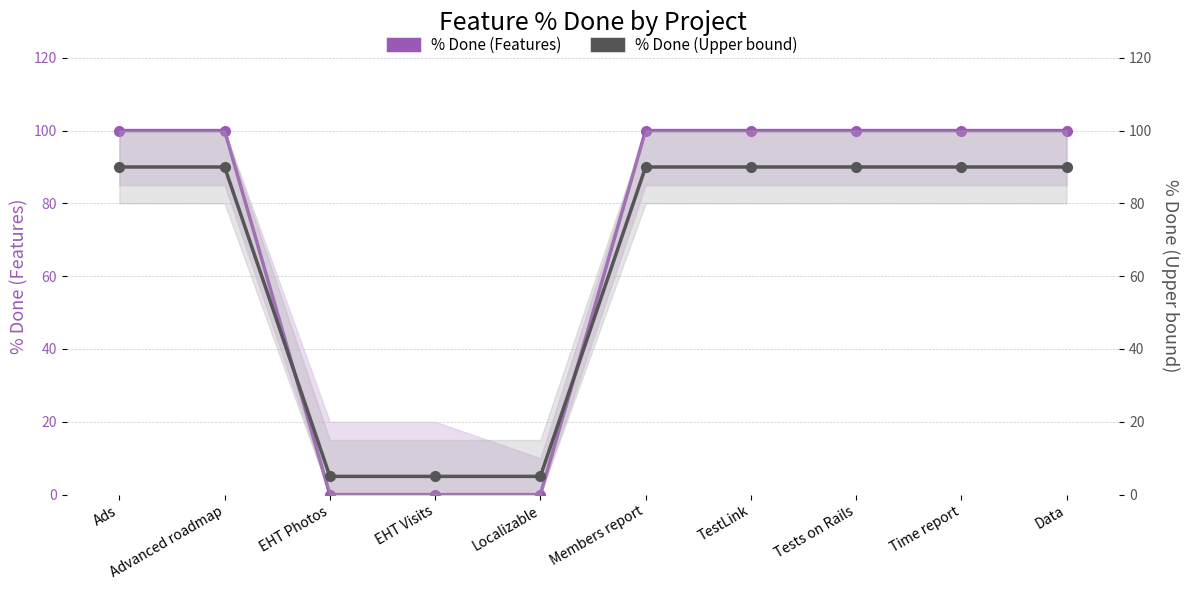

Reading right to left, what are all the values shown in this chart?

% Done (Features): 100	100	100	100	100	0	0	0	100	100
% Done (Upper bound): 90	90	90	90	90	5	5	5	90	90